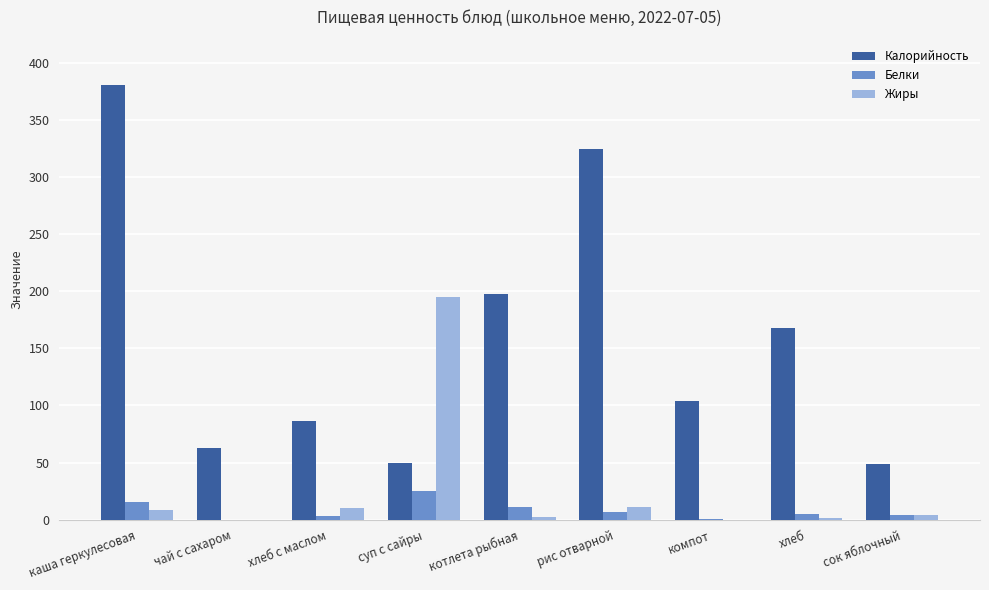

The value of Калорийность at суп с сайры is 50.0. True or false?

True